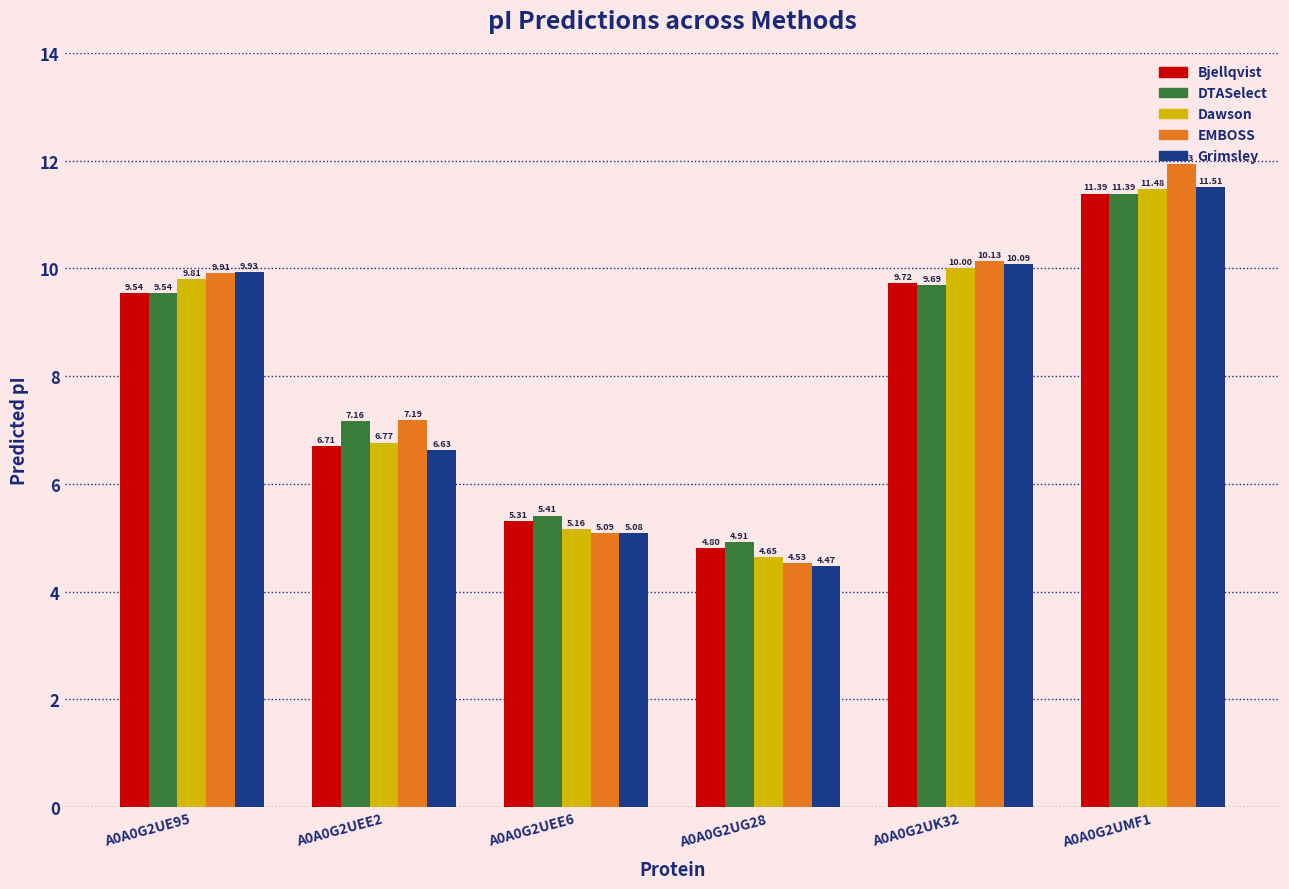

What is the difference between the EMBOSS values at A0A0G2UK32 and A0A0G2UMF1?

1.8